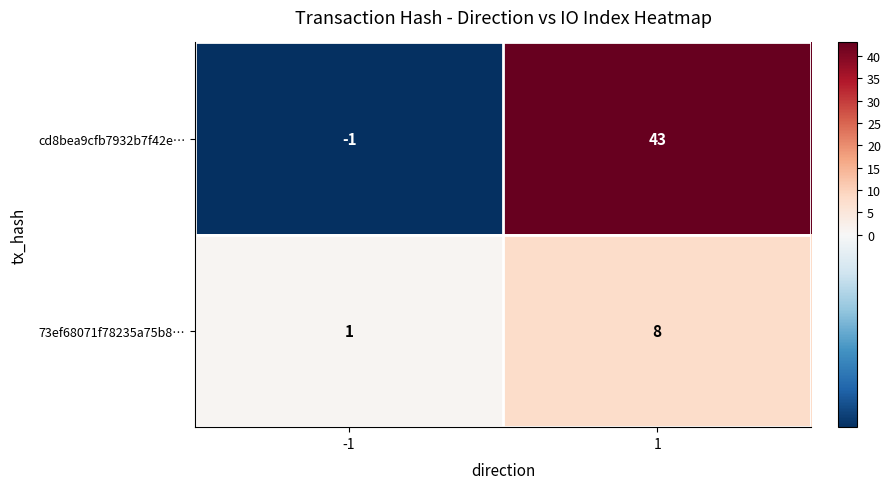

Reading left to right, list all the values displayed in this chart.

cd8bea9cfb7932b7f42e…: -1=-1	1=43
73ef68071f78235a75b8…: -1=1	1=8